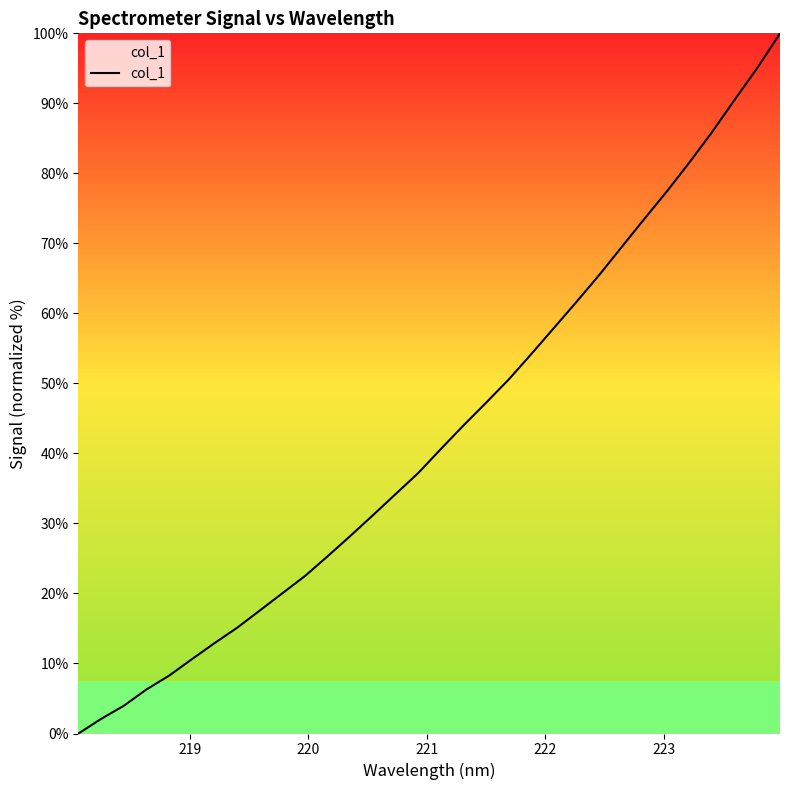

What is the greatest value displayed?

100.0